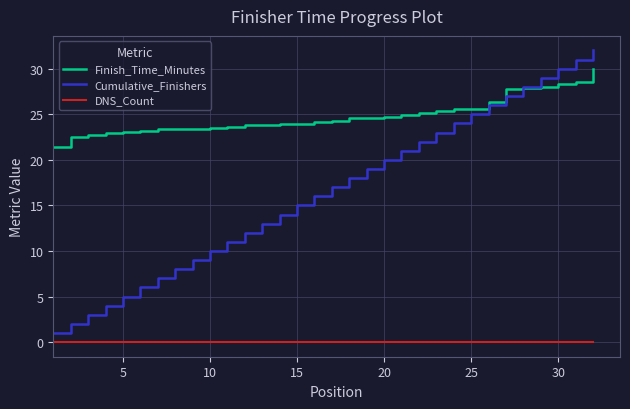

Which series has the largest total across all categories?

Finish_Time_Minutes